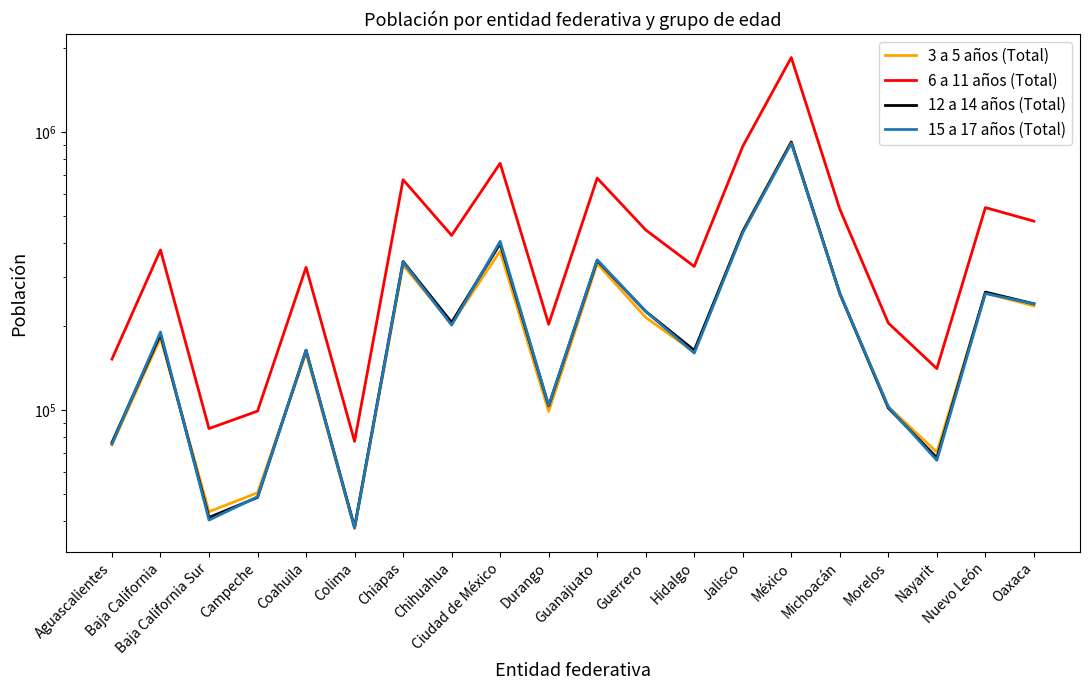

Which series has the largest total across all categories?

6 a 11 años (Total)